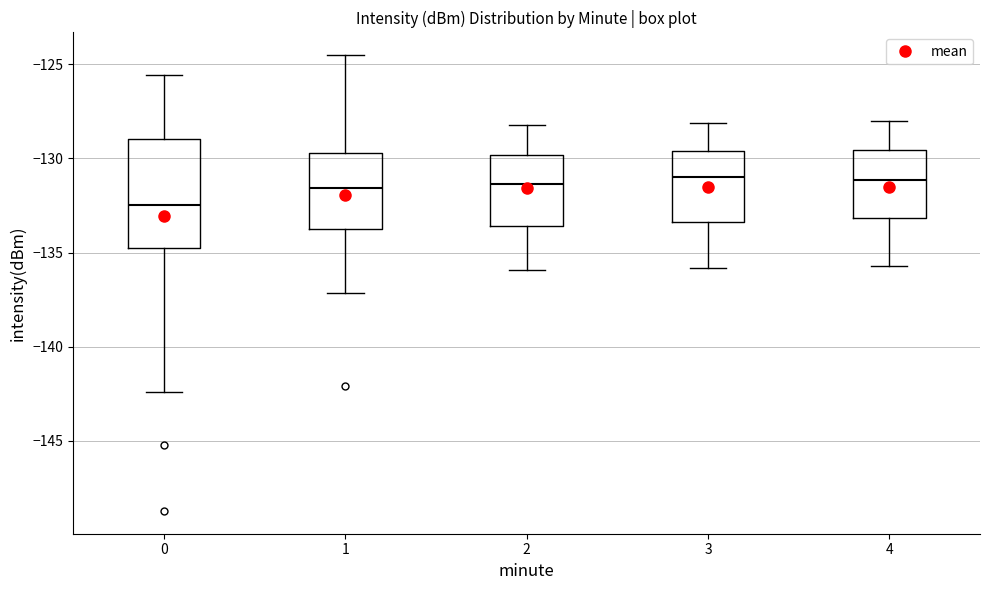

Where does the upper whisker of the box at x = 4 end on the y-axis? The values are not printed on the chart, so give them approximately, as read against the axis.

-128.0